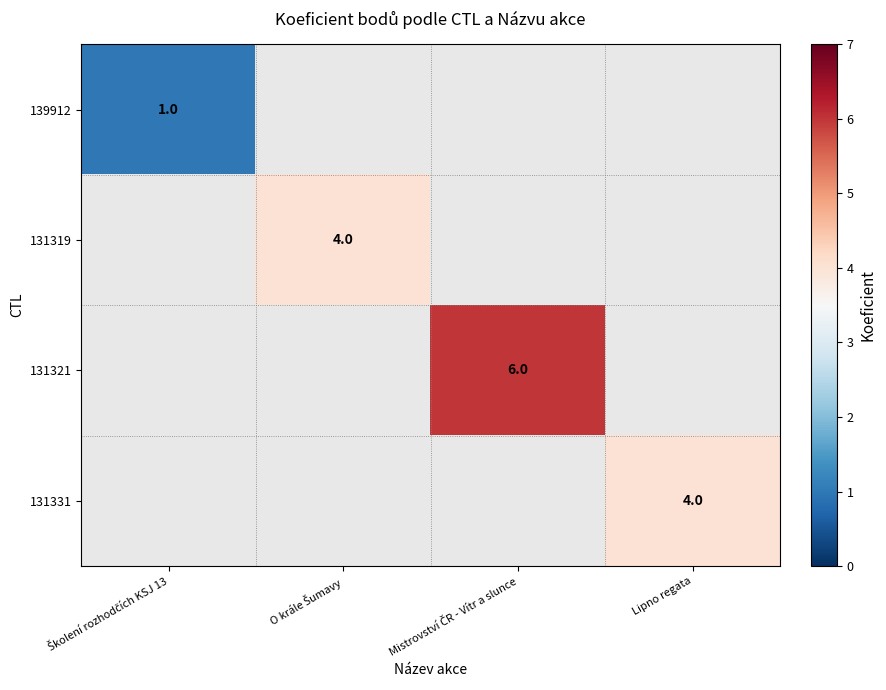

The 131331 series shows 4 at Lipno regata. True or false?

True